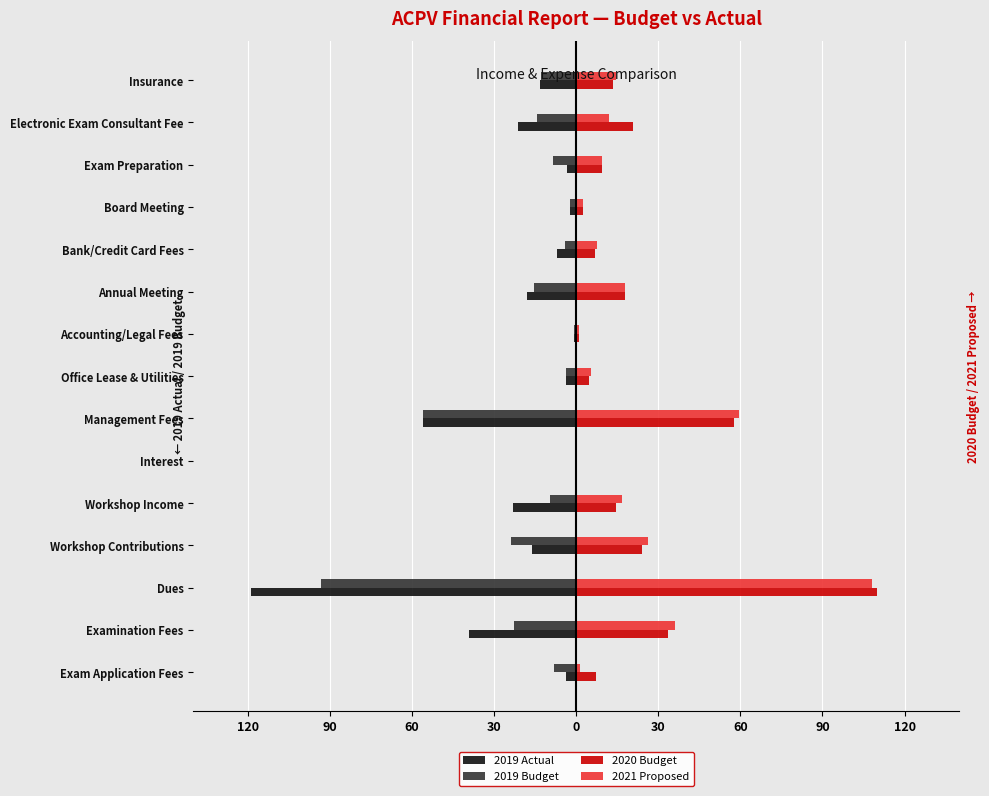

Which series has the largest total across all categories?

2020 Budget